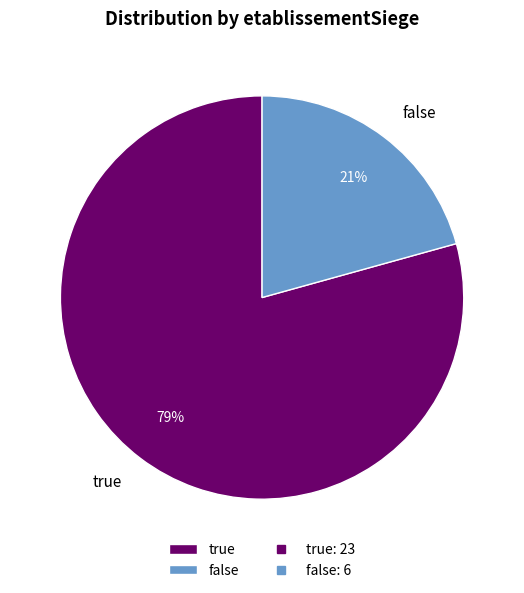

Which slice is the largest?

true